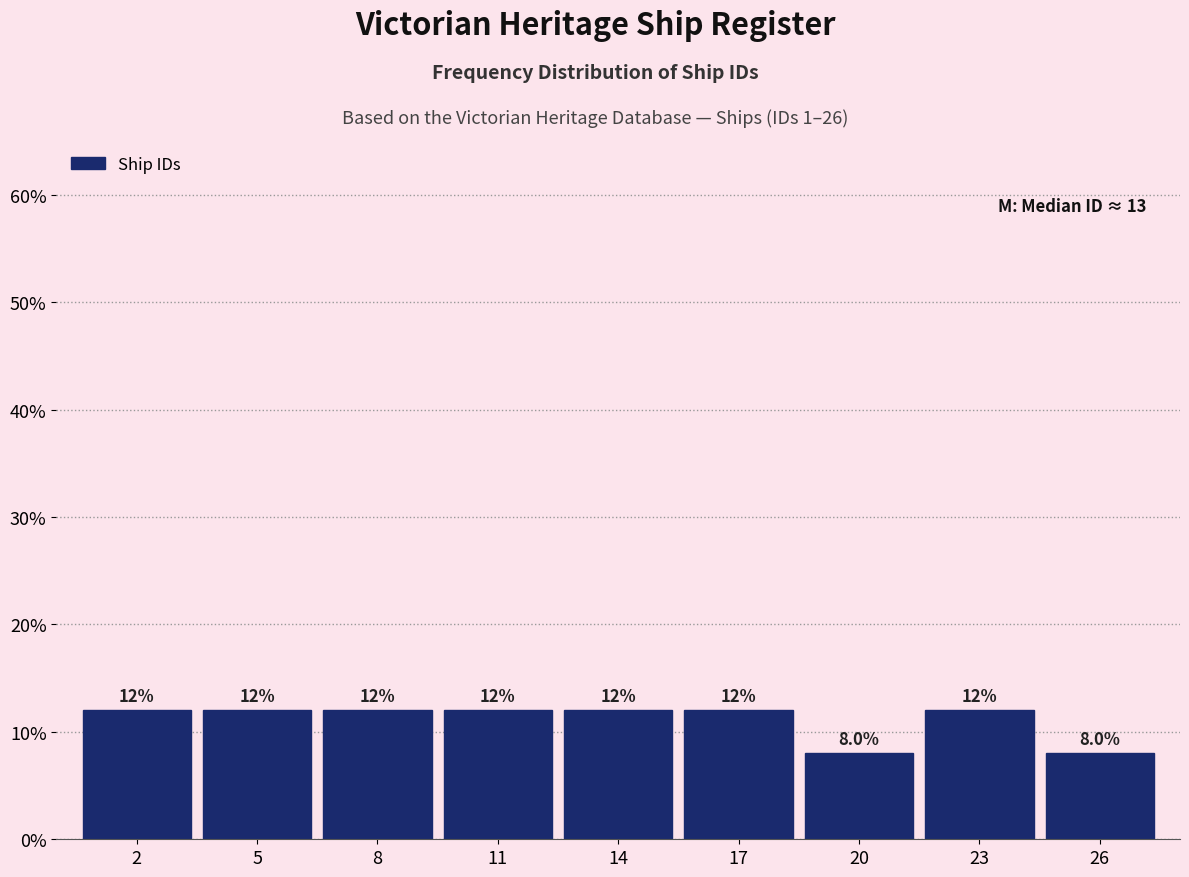

Reading left to right, list every bar in this chart as the range it spans on the x-axis followed by its height.

0.5 to 3.5: 12.0
3.5 to 6.5: 12.0
6.5 to 9.5: 12.0
9.5 to 12.5: 12.0
12.5 to 15.5: 12.0
15.5 to 18.5: 12.0
18.5 to 21.5: 8.0
21.5 to 24.5: 12.0
24.5 to 27.5: 8.0